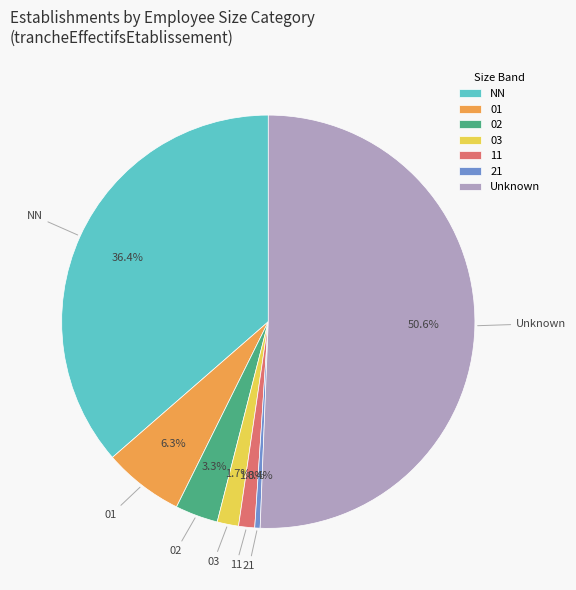

Combined, do NN and 03 account for over 50%?

No